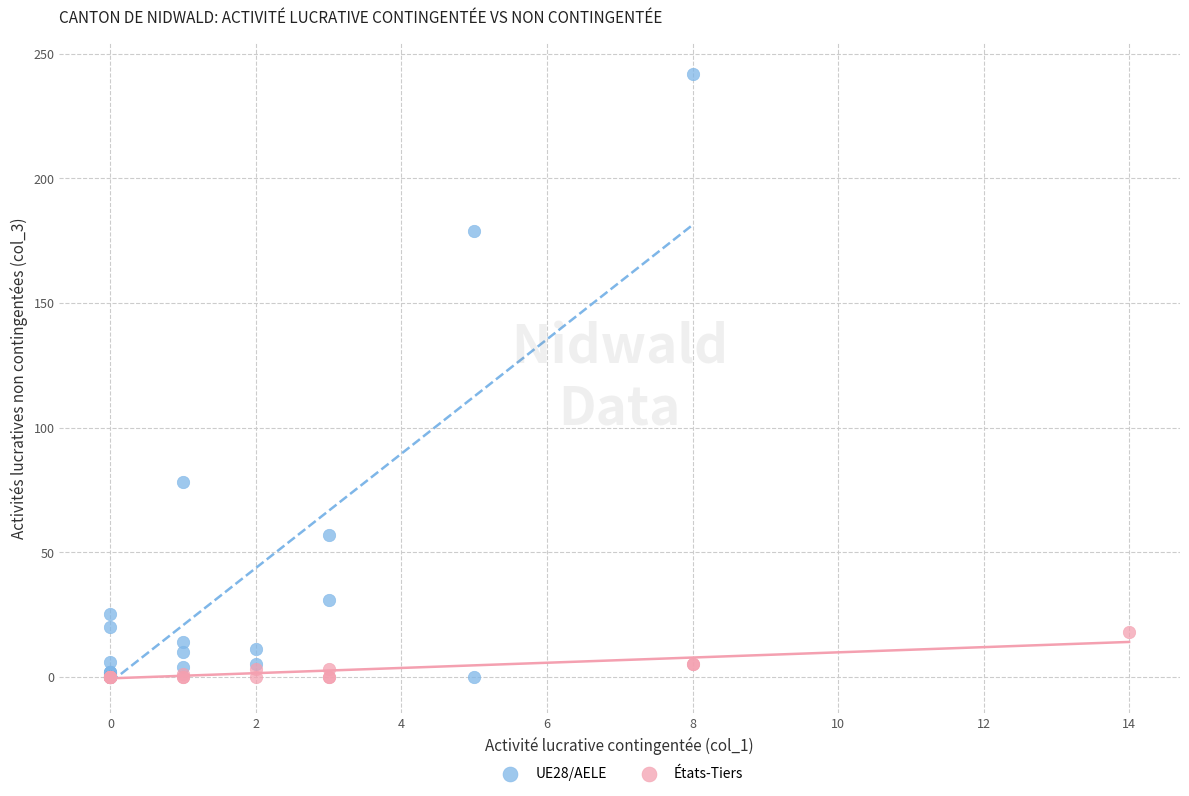

What are all the series names shown in the legend?

UE28/AELE, États-Tiers